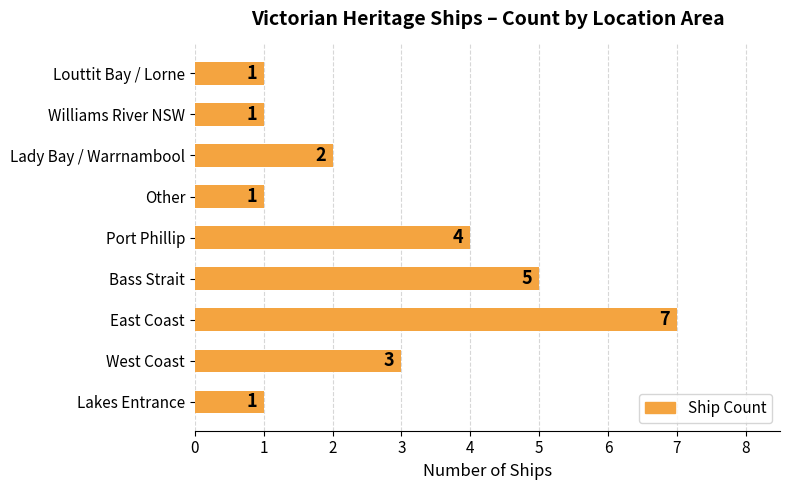

True or false: the data shows 4 at East Coast.

False